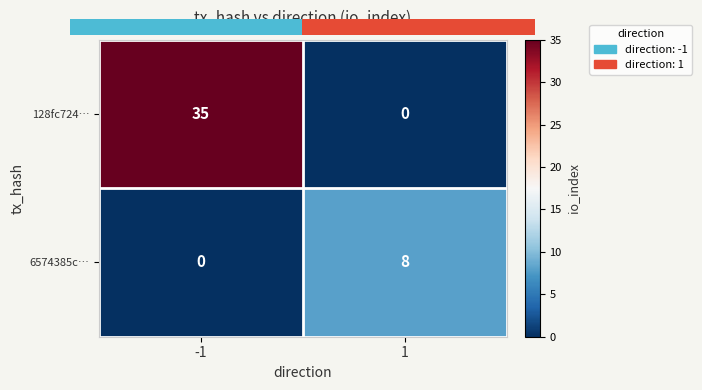

Which series has the largest total across all categories?

128fc724…